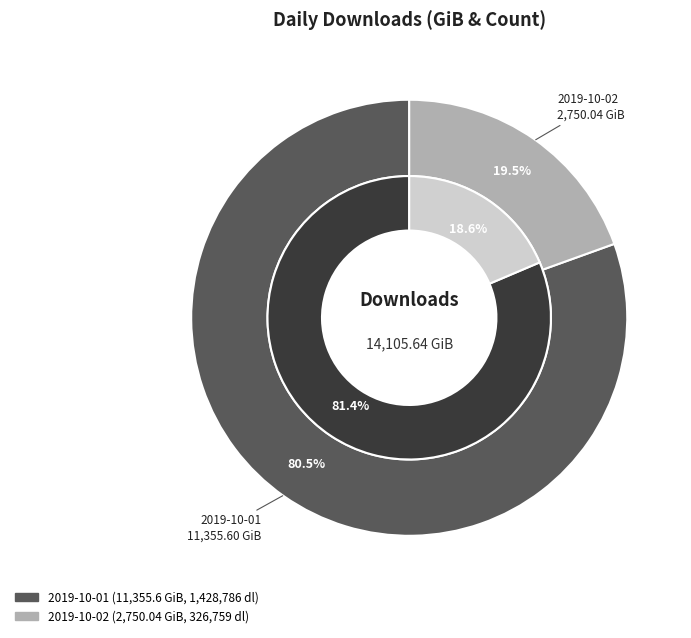

Does 2019-10-02 represent more than half of the total?

No